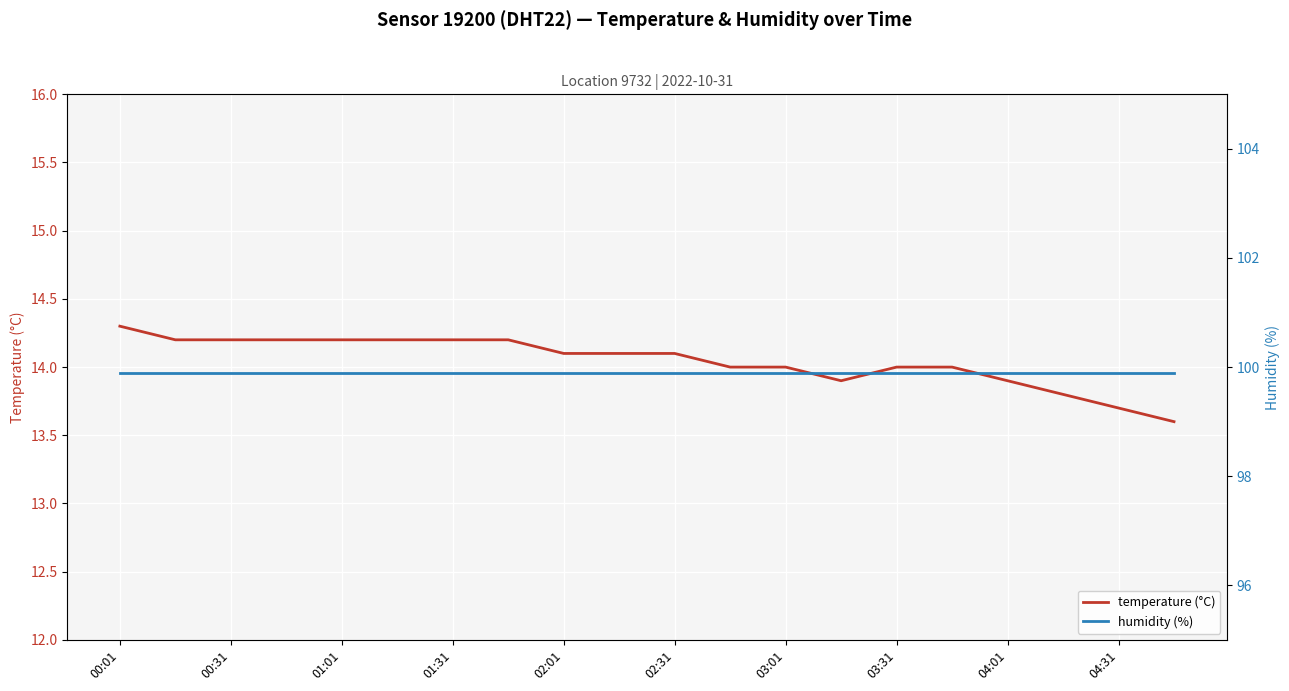

At which label does temperature (°C) first exceed 14?

00:01